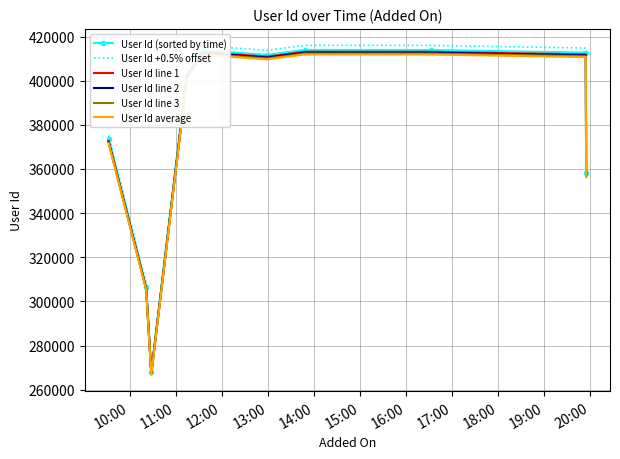

True or false: User Id +0.5% offset has more than 1 points higher than both neighbors.

True